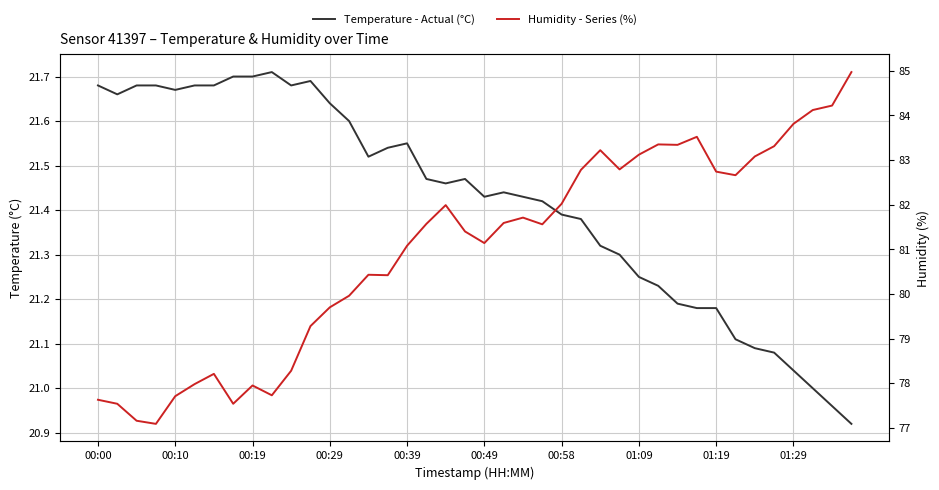

What is the minimum value shown in the chart?

20.9